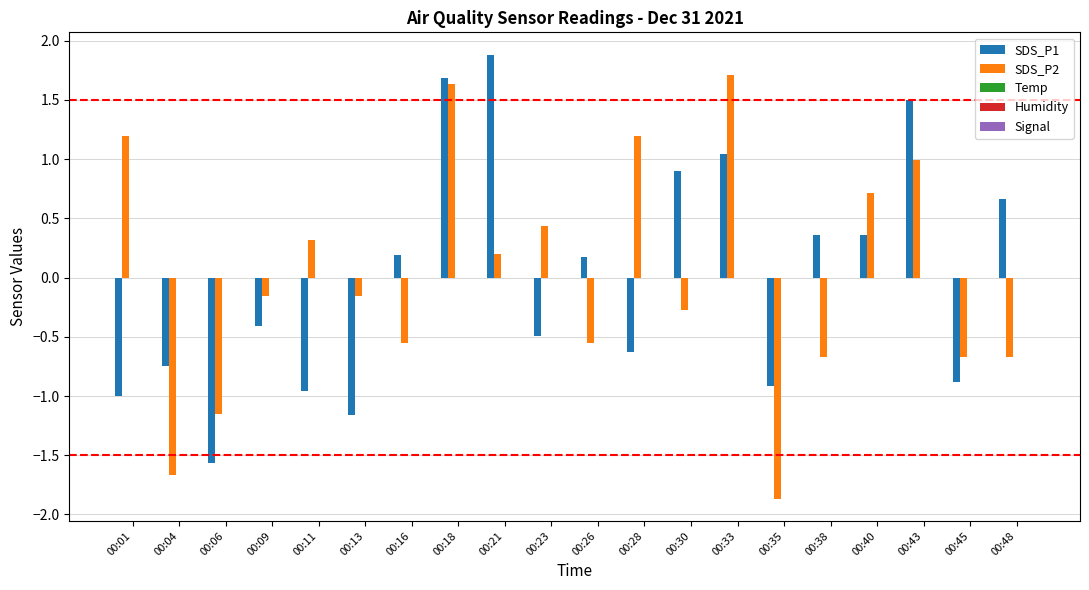

The SDS_P1 series shows 1.9 at 00:21. True or false?

True